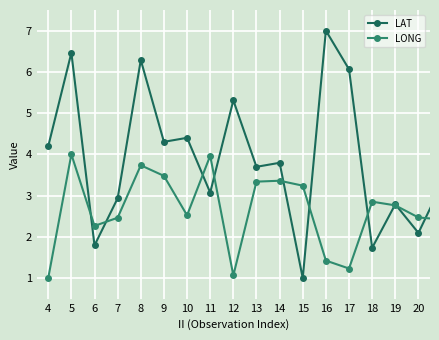

What is the greatest value displayed?

7.0